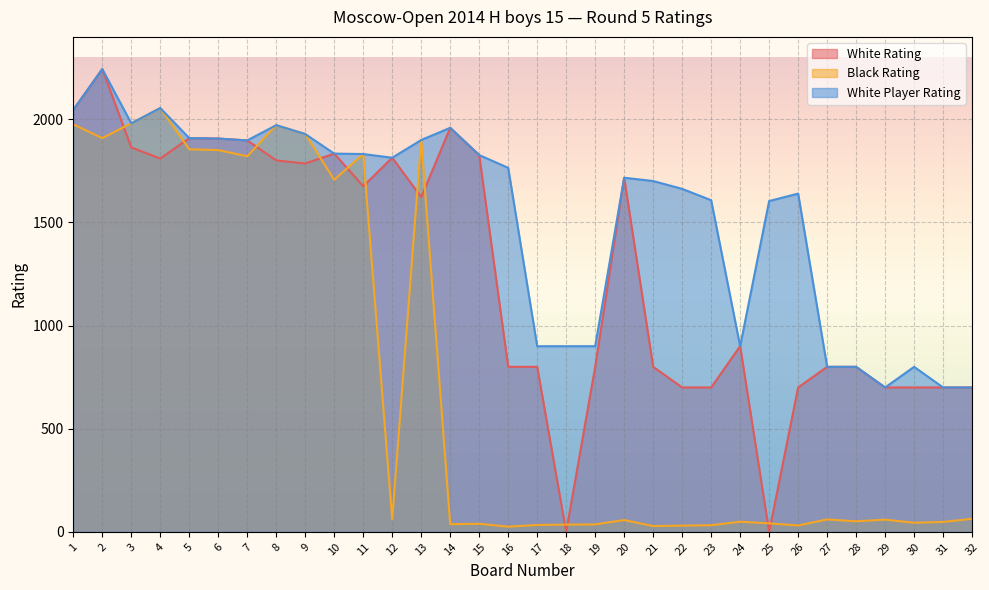

How many values in the White Player Rating series exceed 1765?

15